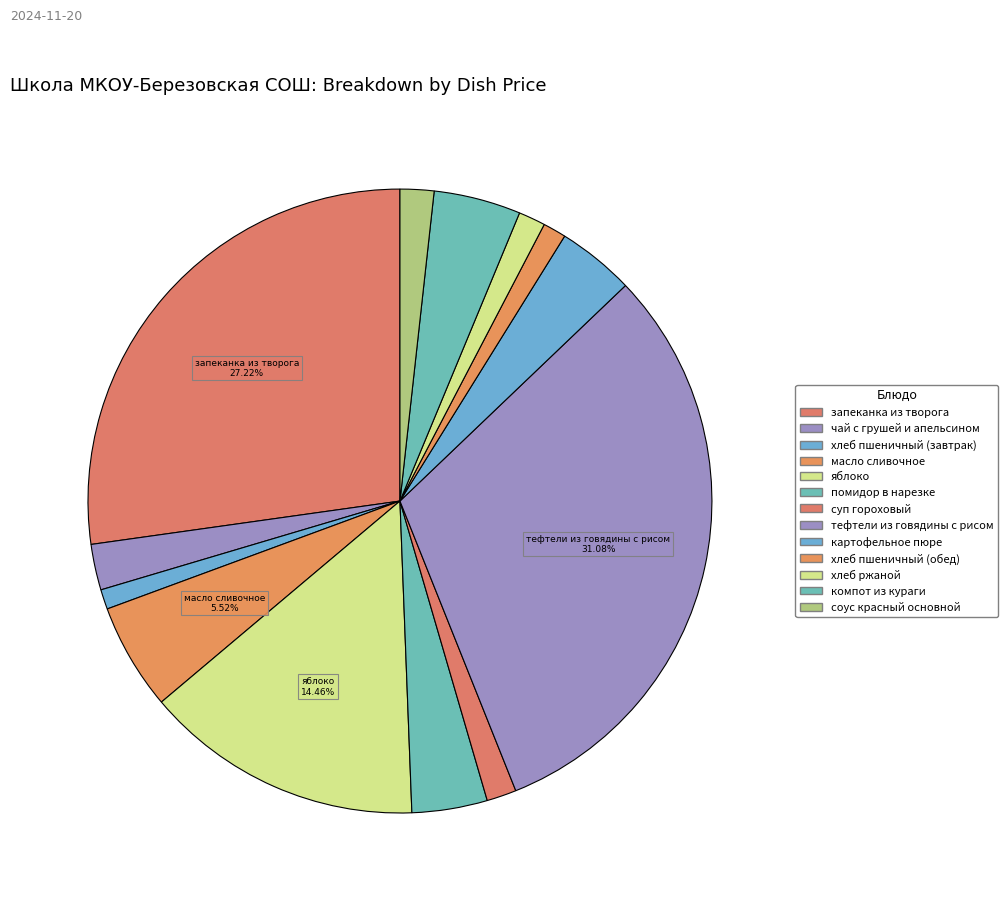

To the nearest percent, what is the average slice percentage?

8%